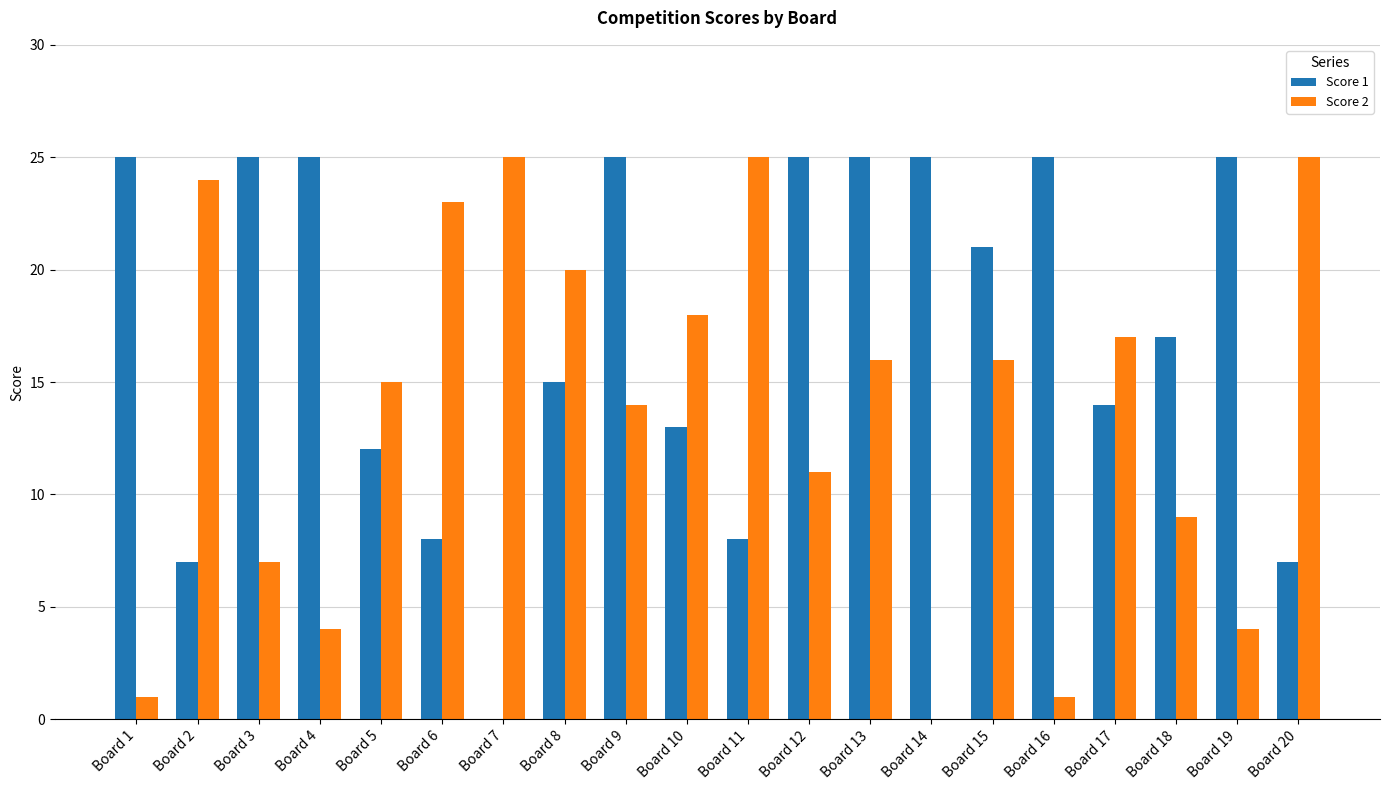

Reading right to left, list all the values displayed in this chart.

Score 1: 7	25	17	14	25	21	25	25	25	8	13	25	15	0	8	12	25	25	7	25
Score 2: 25	4	9	17	1	16	0	16	11	25	18	14	20	25	23	15	4	7	24	1